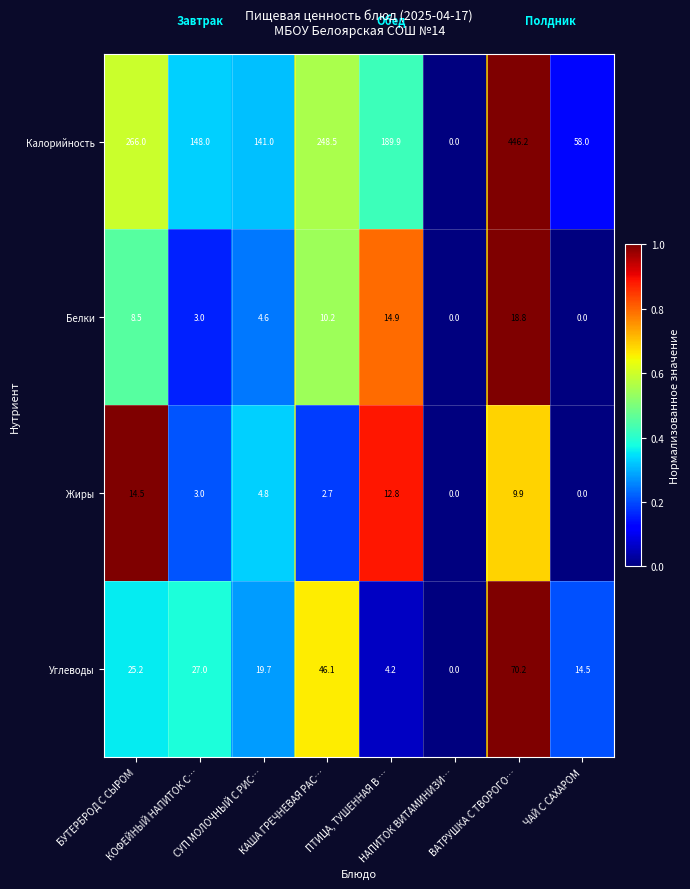

Count the number of categories in the chart.

8